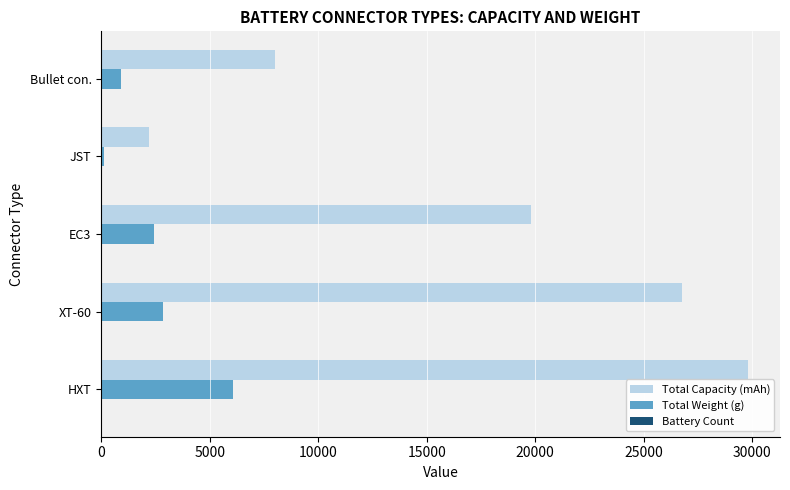

How many data points does each series have?

5